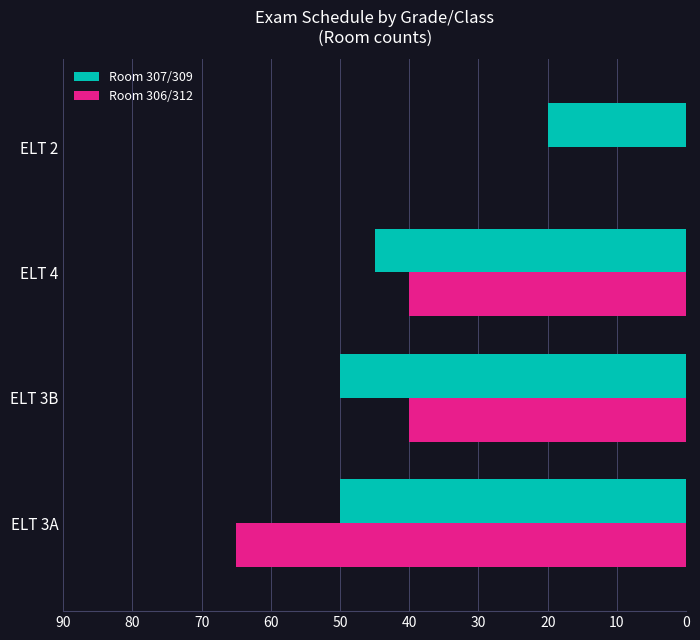

Between ELT 3A and ELT 3B, which series saw the biggest shift?

Room 306/312